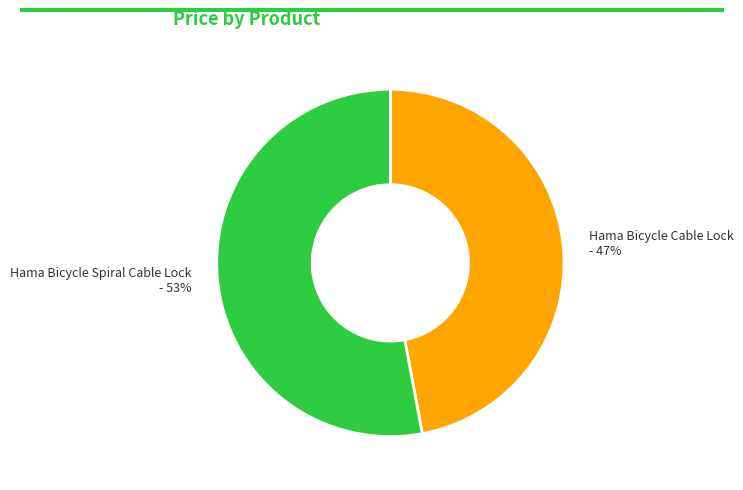

To the nearest percent, what is the average slice percentage?

50%